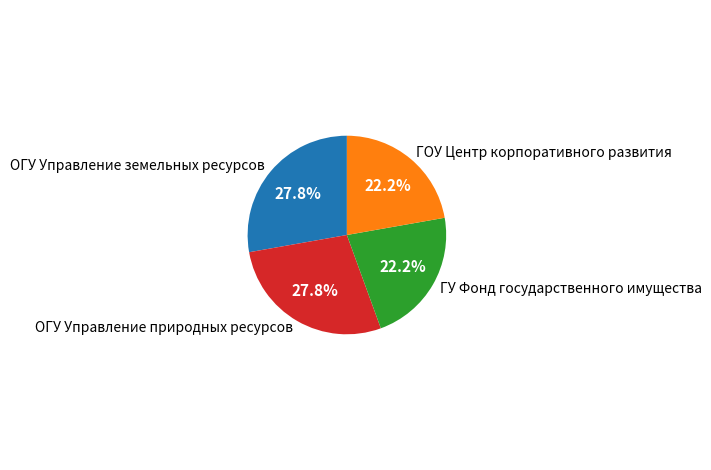

Approximately how many times larger is the value at ГУ Фонд государственного имущества compared to ОГУ Управление природных ресурсов?

0.8